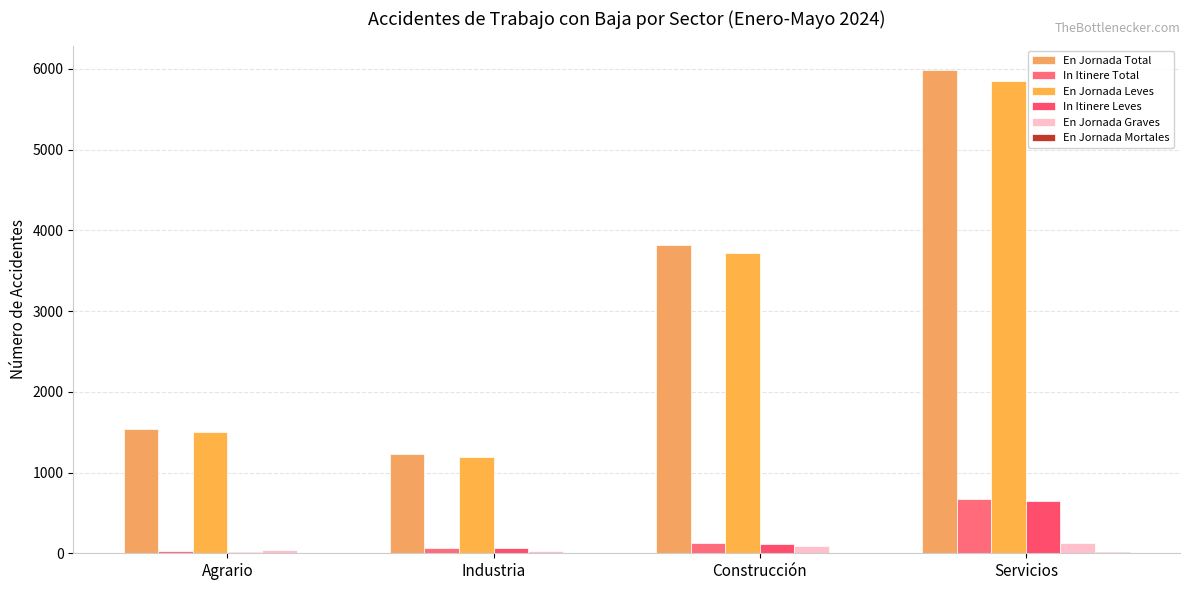

How many data points does each series have?

4